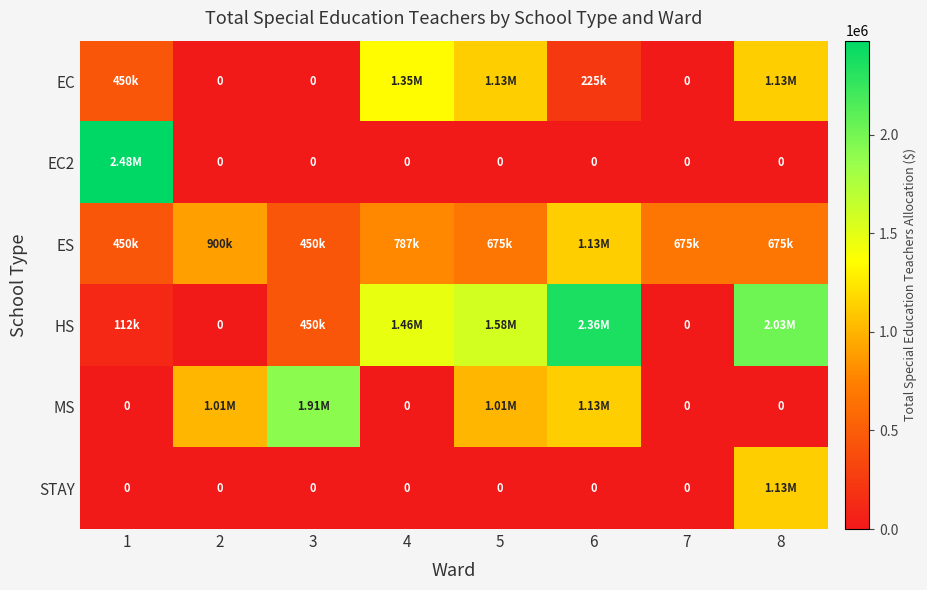

At which label does ES reach its peak?

6